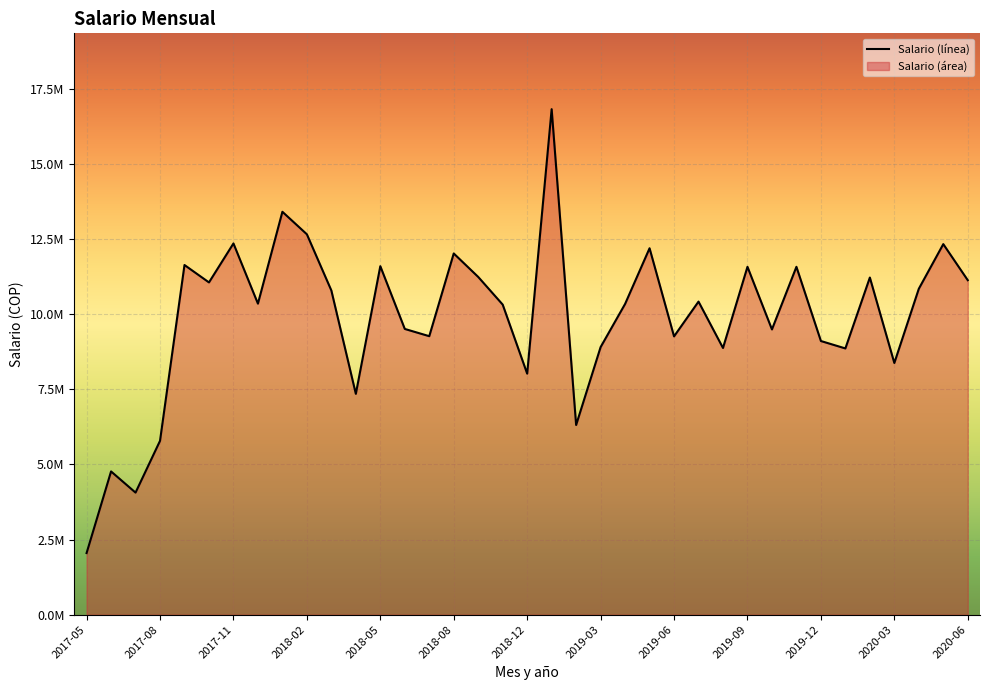

Is it true that the value at 22 is 5419179?

False